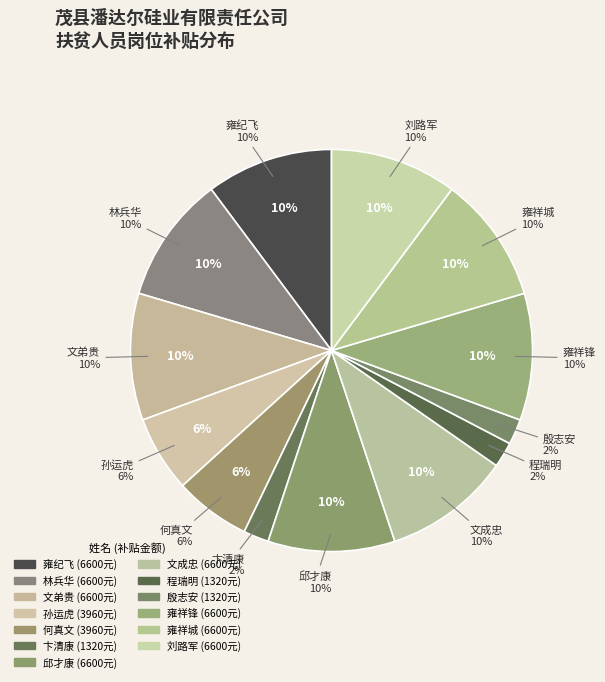

What percentage is the 文弟贵 slice, to the nearest percent?

10%